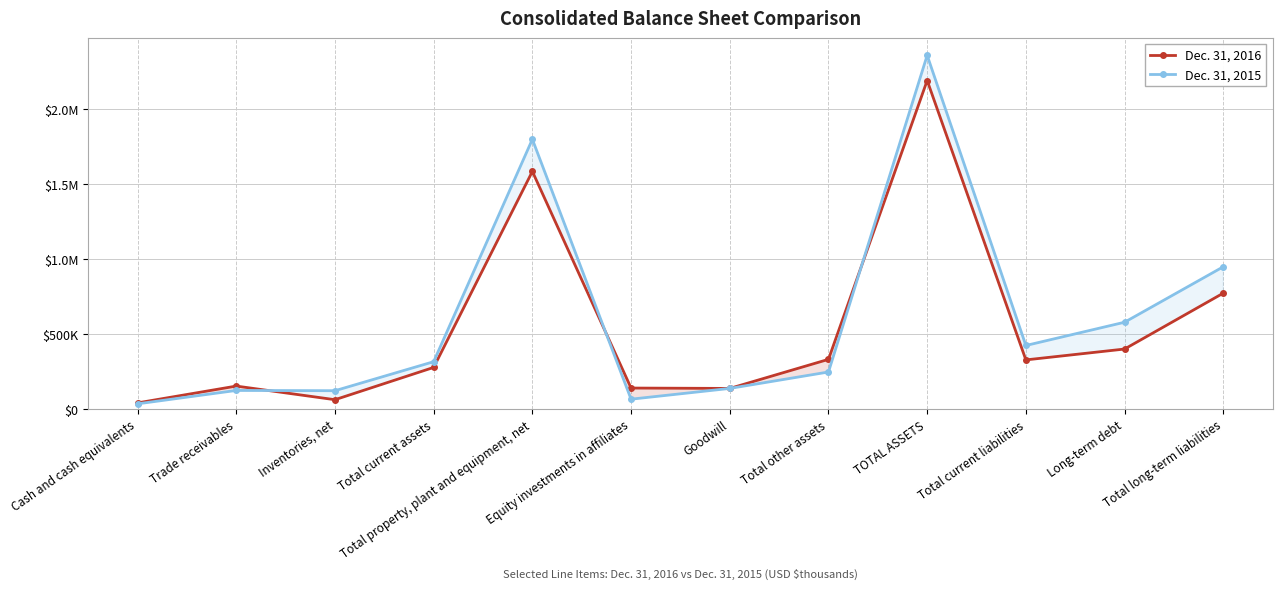

At Total long-term liabilities, list the series in order from smallest to largest.

Dec. 31, 2016, Dec. 31, 2015